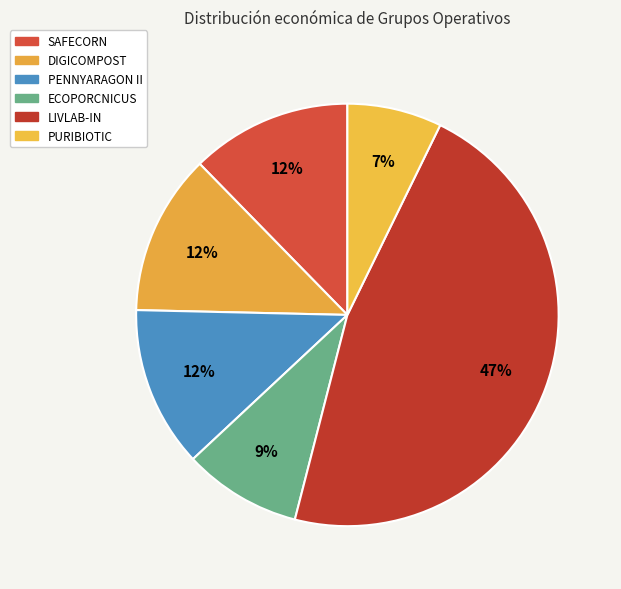

Which category has the biggest portion of the pie?

LIVLAB-IN